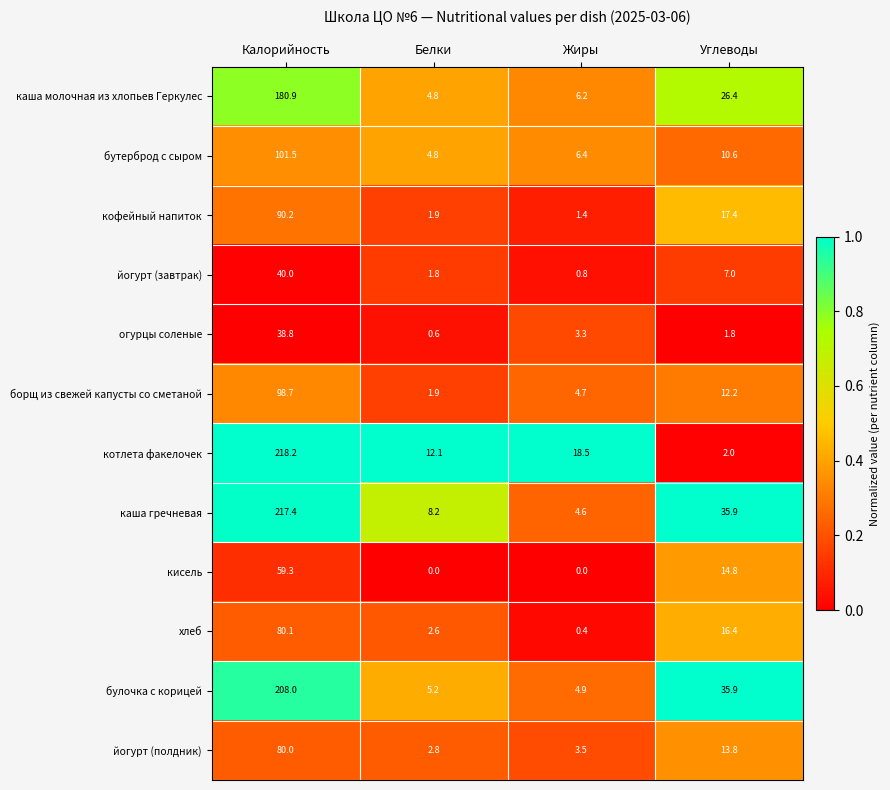

Read the йогурт (завтрак) value at Углеводы.

7.0